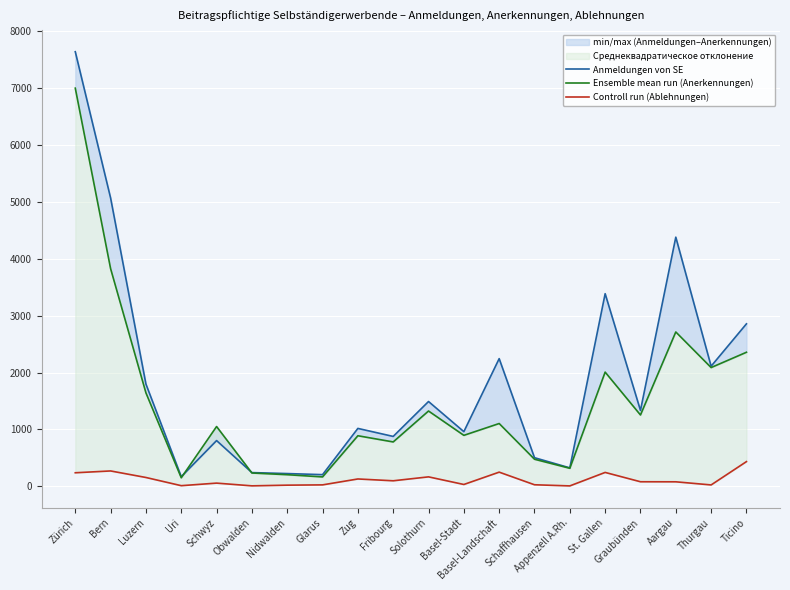

How many values in the Controll run (Ablehnungen) series are below 80?

10